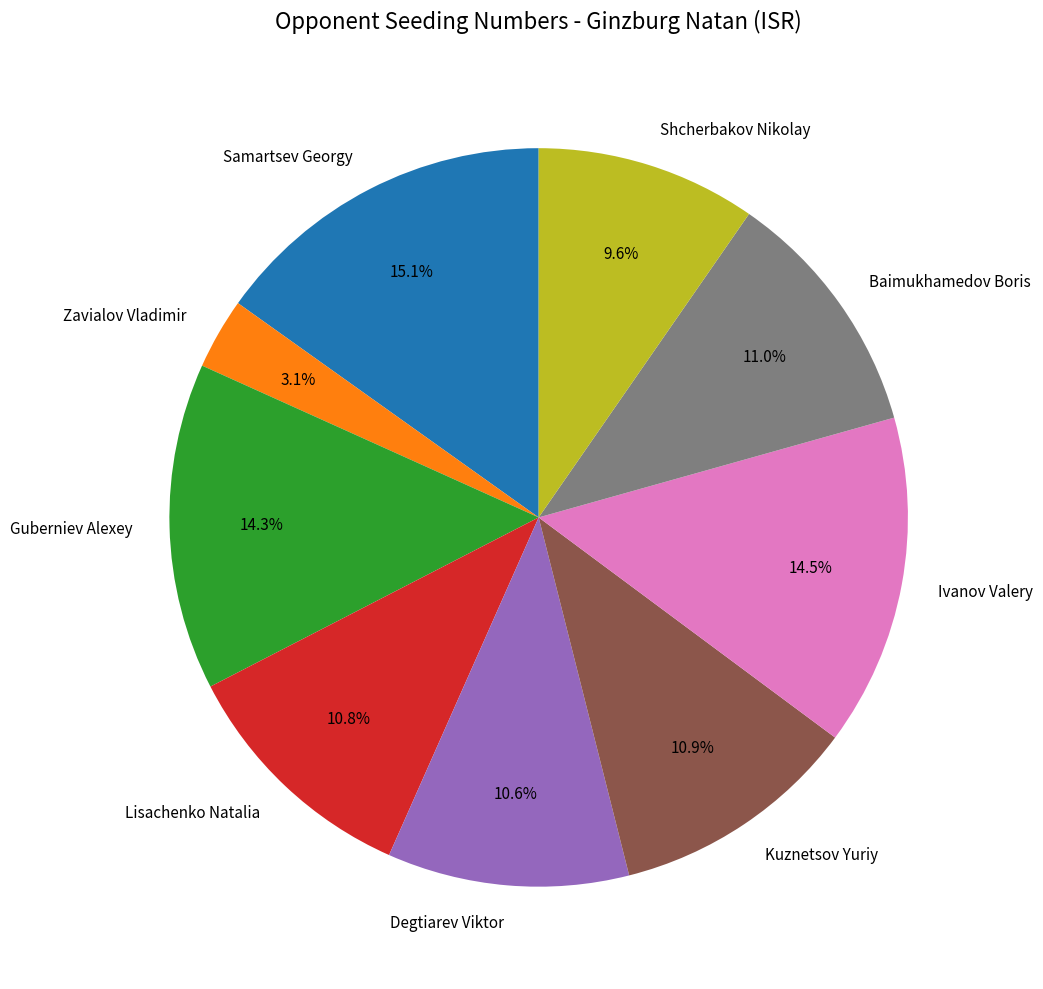

Is Zavialov Vladimir the majority of the pie?

No